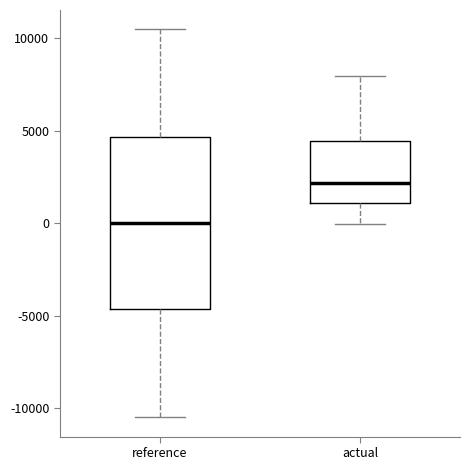

Which box is the tallest, from its lower edge to its upper edge?

reference